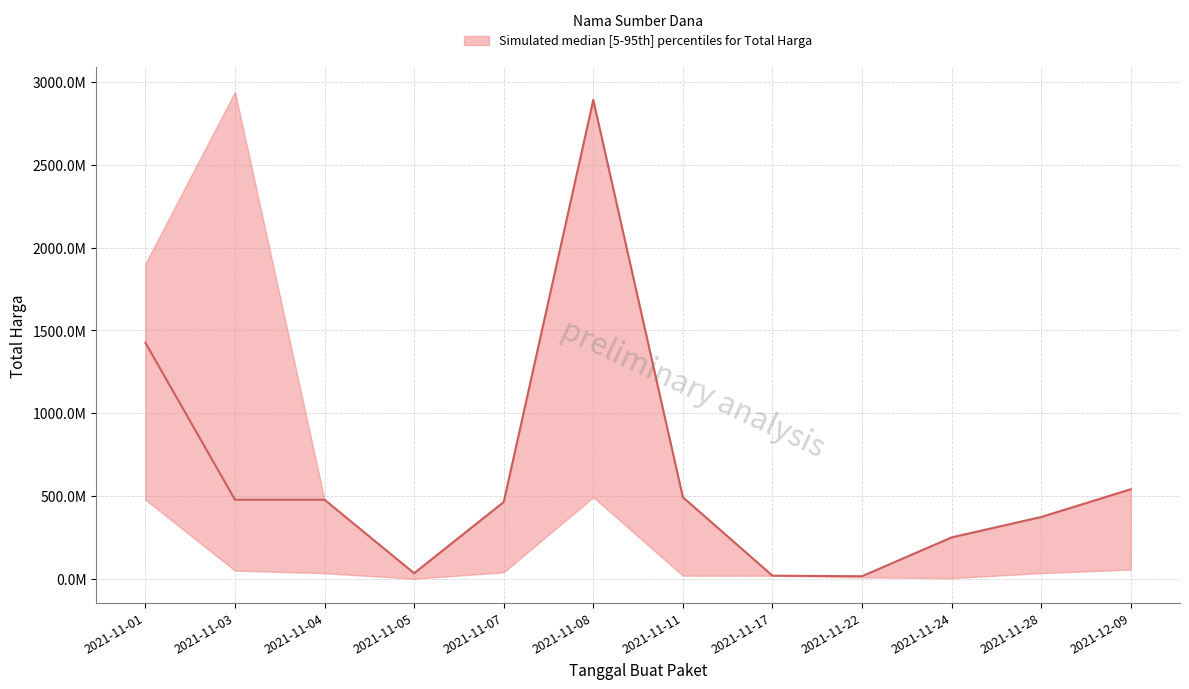

At which category is the sum across all series the highest?

2021-11-08